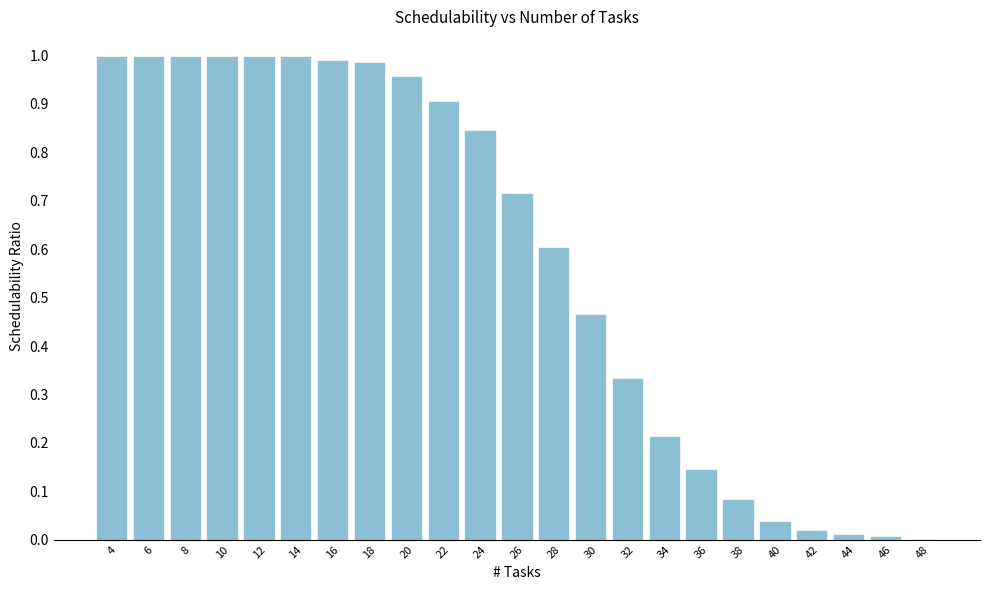

What is the sum of the values at 32 and 18?

1.3